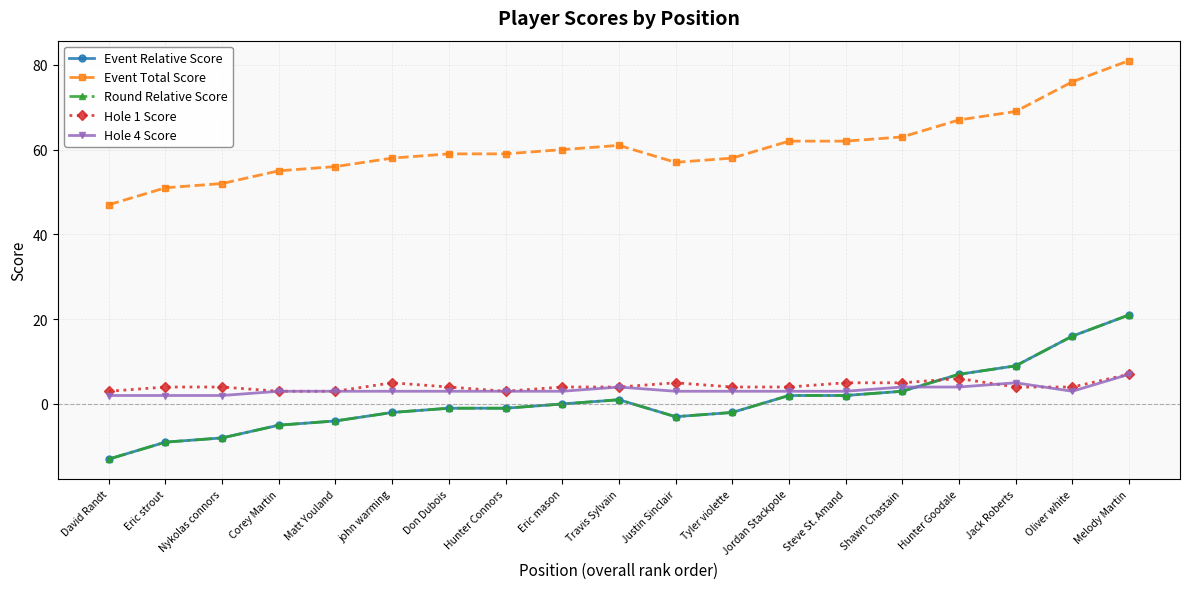

How many distinct data groups are displayed?

5